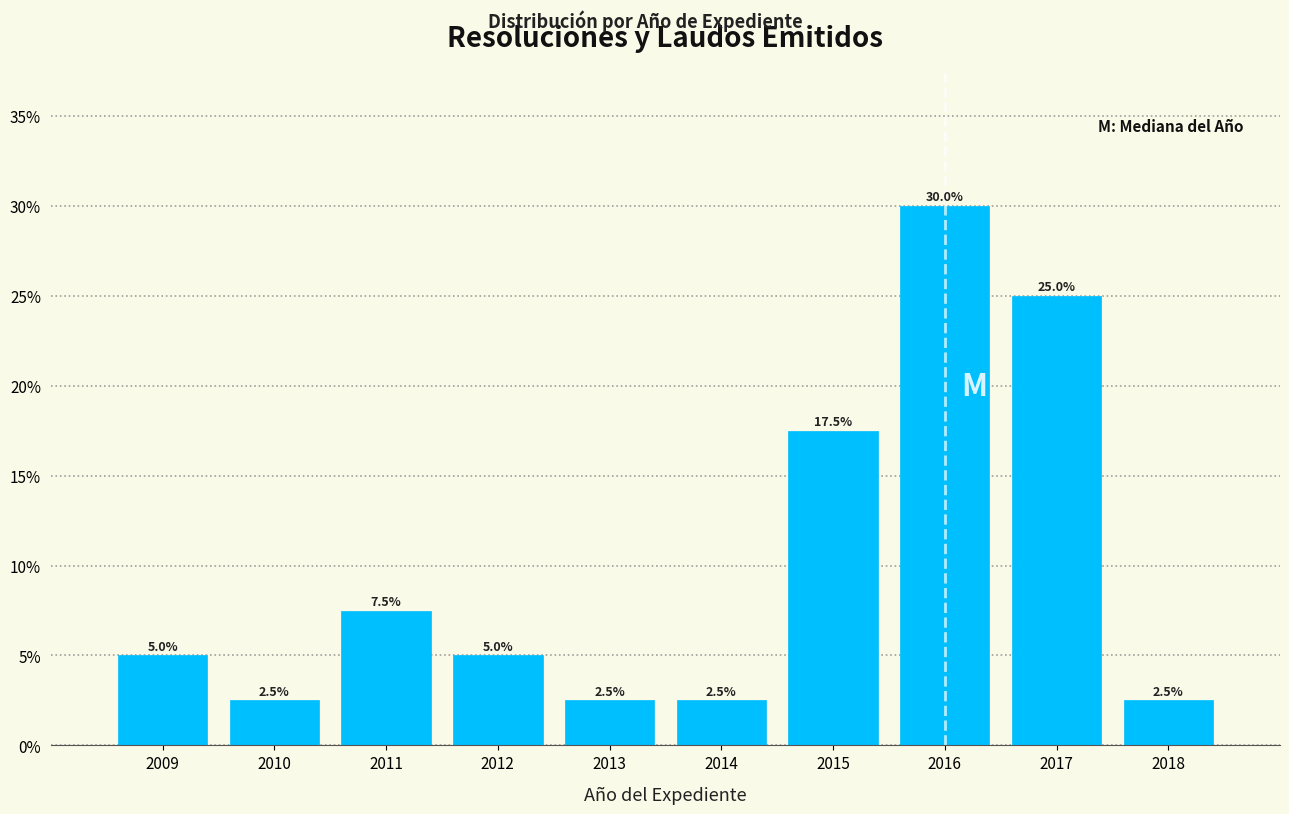

Over which range of the x-axis is the bar tallest?

2015.5 to 2016.5